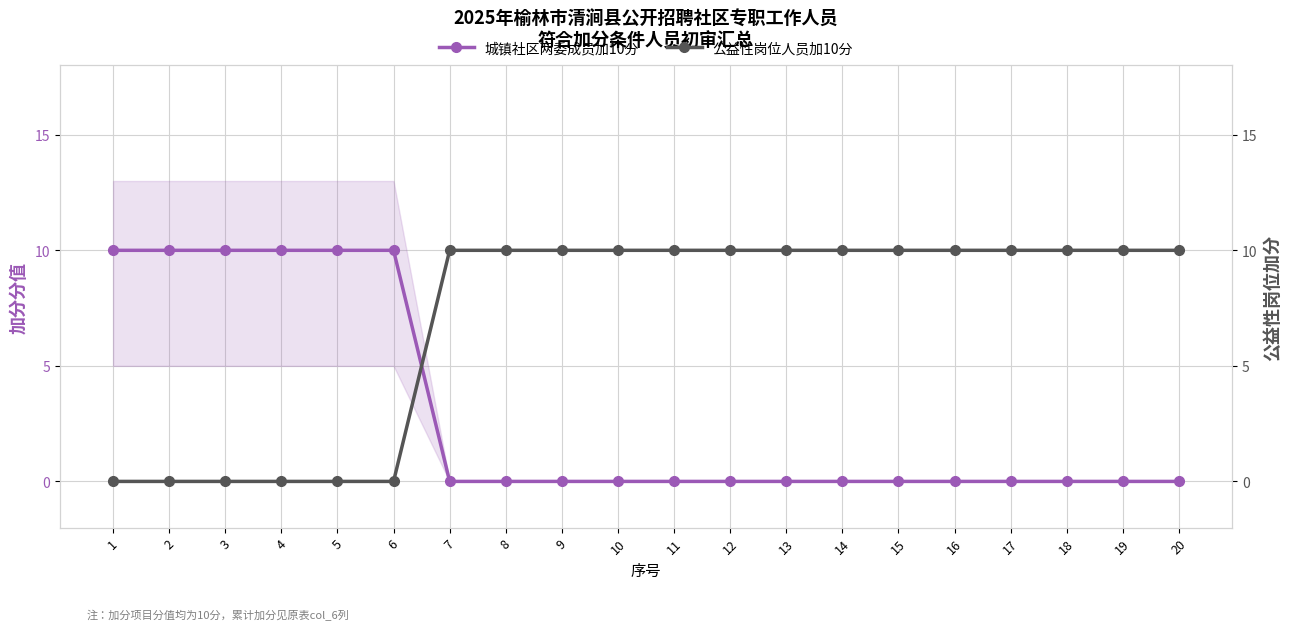

At which category is the sum across all series the highest?

1